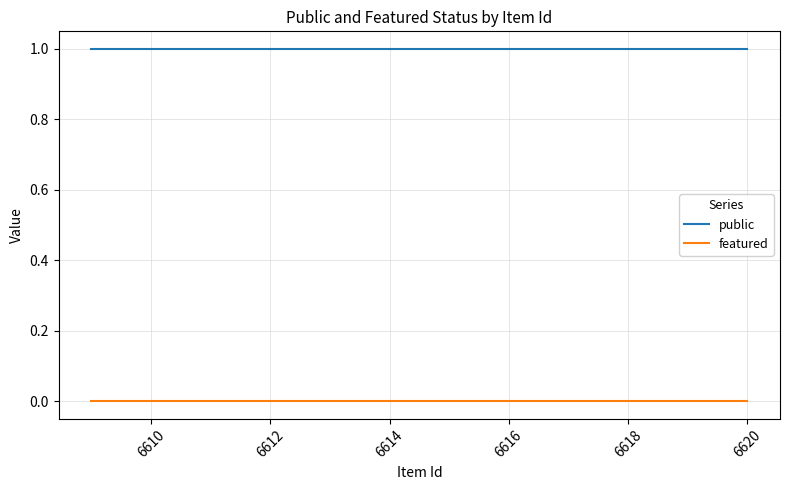

List the series in order of their peak value, lowest first.

featured, public